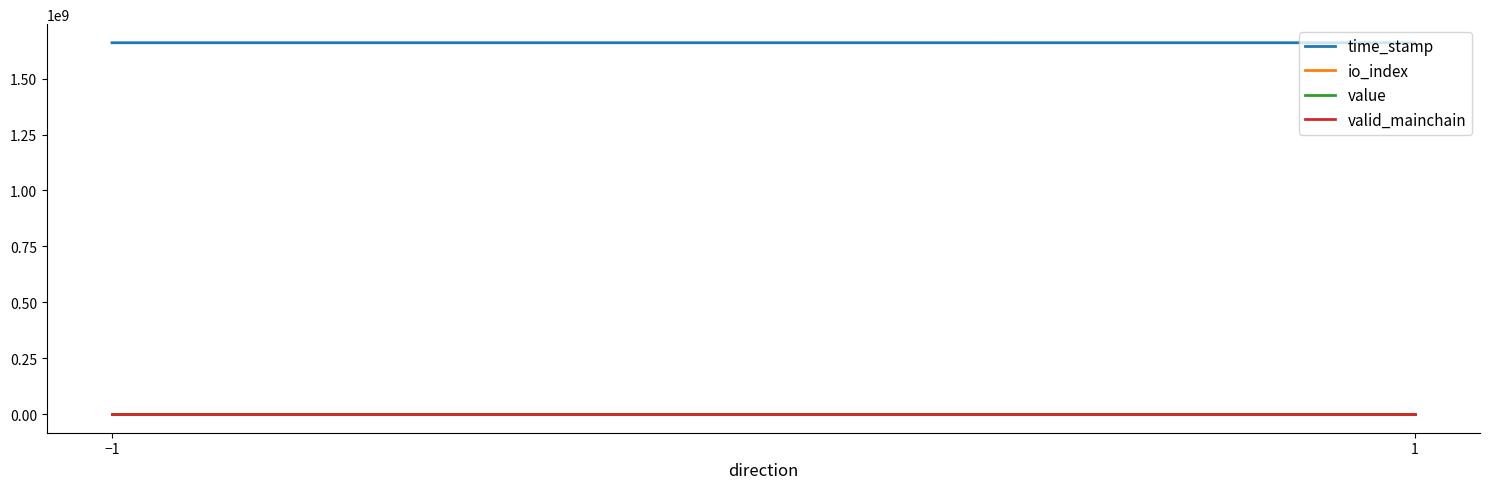

At which category does the chart reach its minimum across all series?

−1